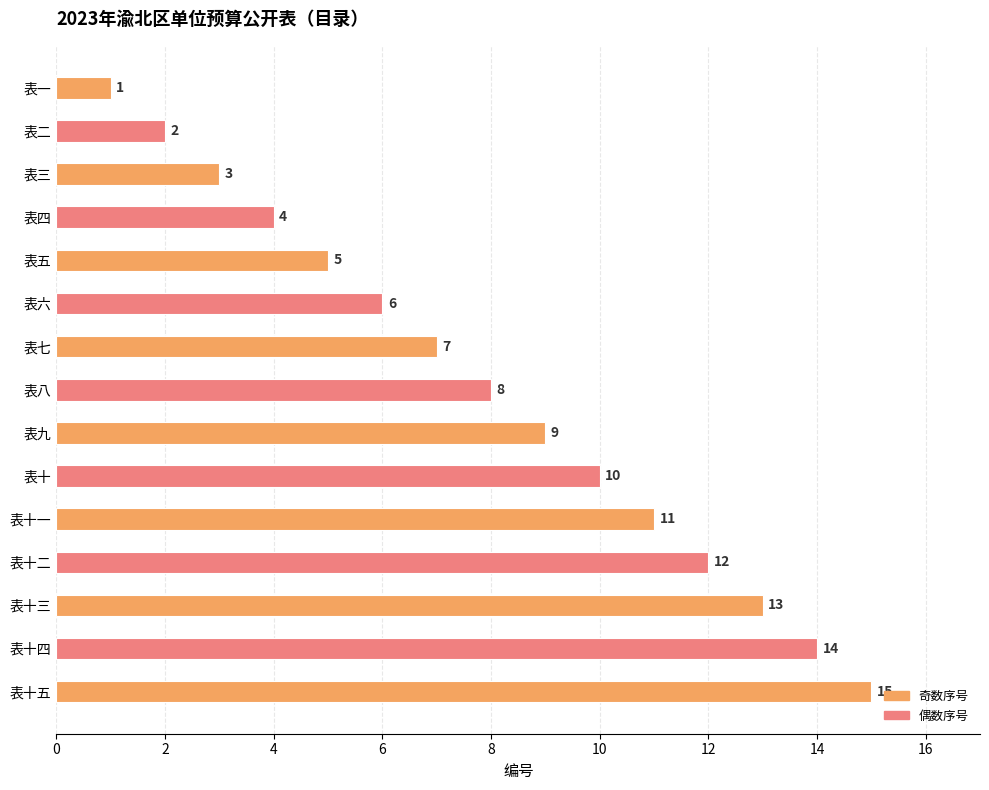

What is the greatest value displayed?

15